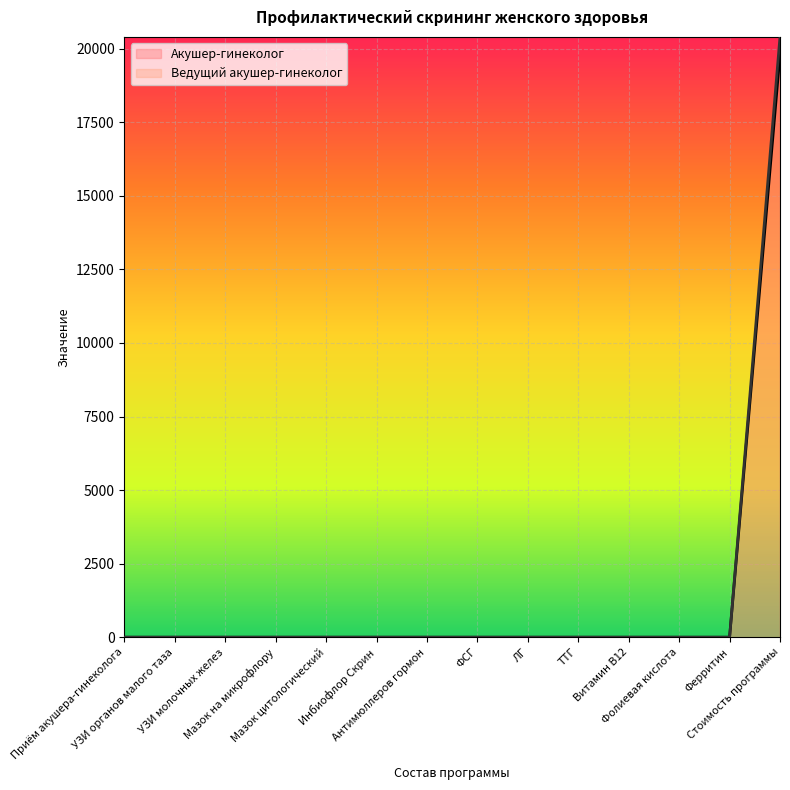

Reading left to right, what are all the values shown in this chart?

Акушер-гинеколог: 1	1	1	1	1	1	1	1	1	1	1	1	1	19800
Ведущий акушер-гинеколог: 1	1	1	1	1	1	1	1	1	1	1	1	1	20400